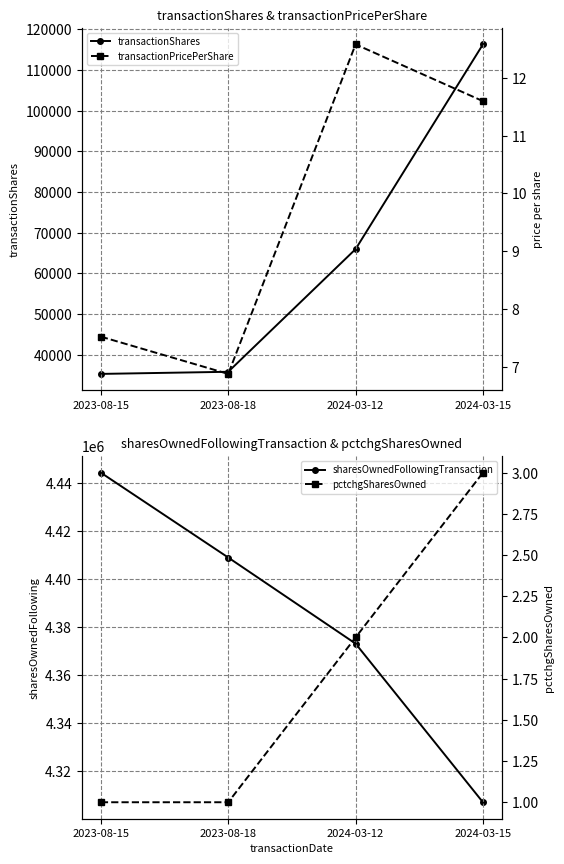

What is the lowest value of the transactionPricePerShare series?

6.9